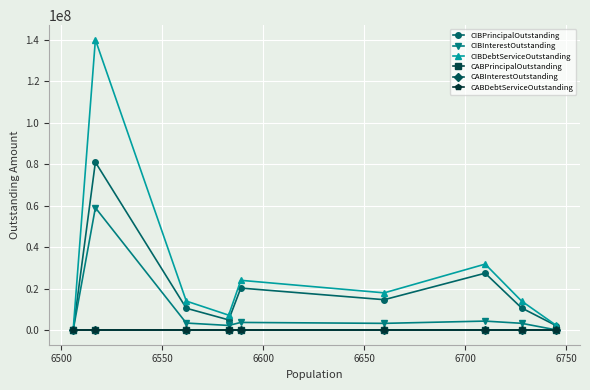

What is the value of the CIBDebtServiceOutstanding point at the 4th from the left?

7258700.0